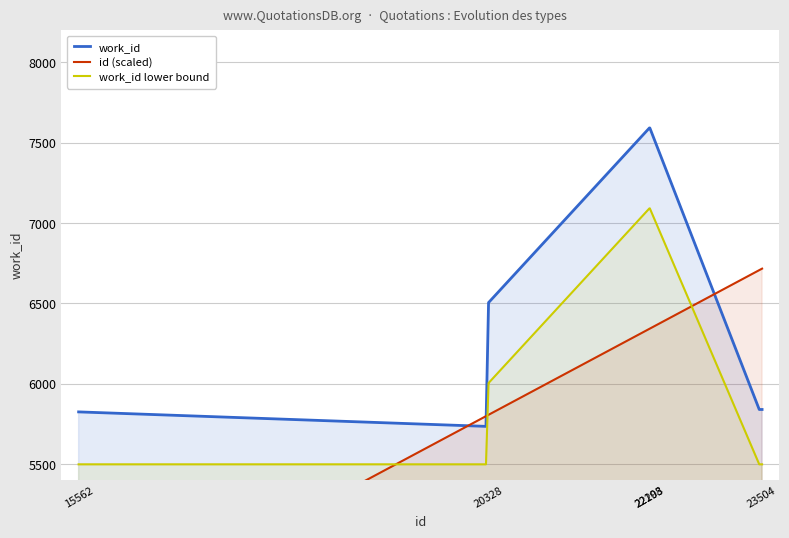

Count the number of categories in the chart.

10